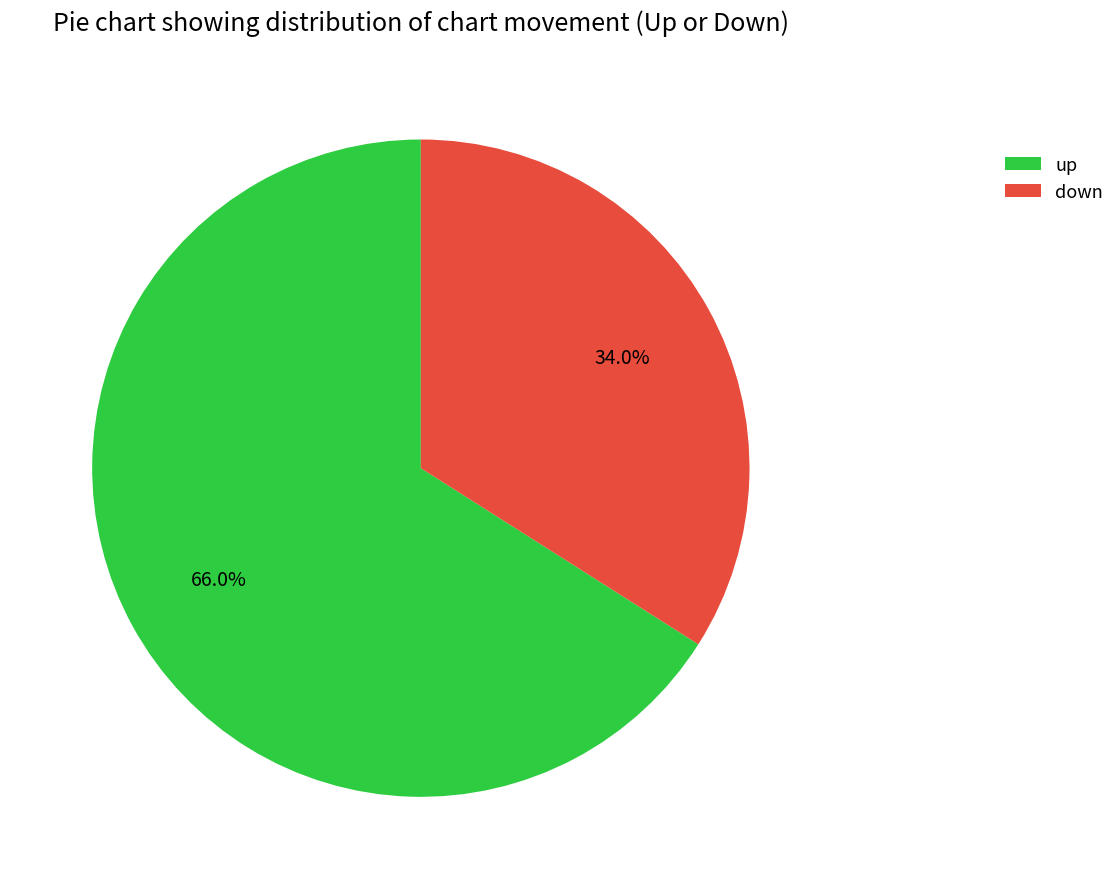

Which slice is the smallest?

down